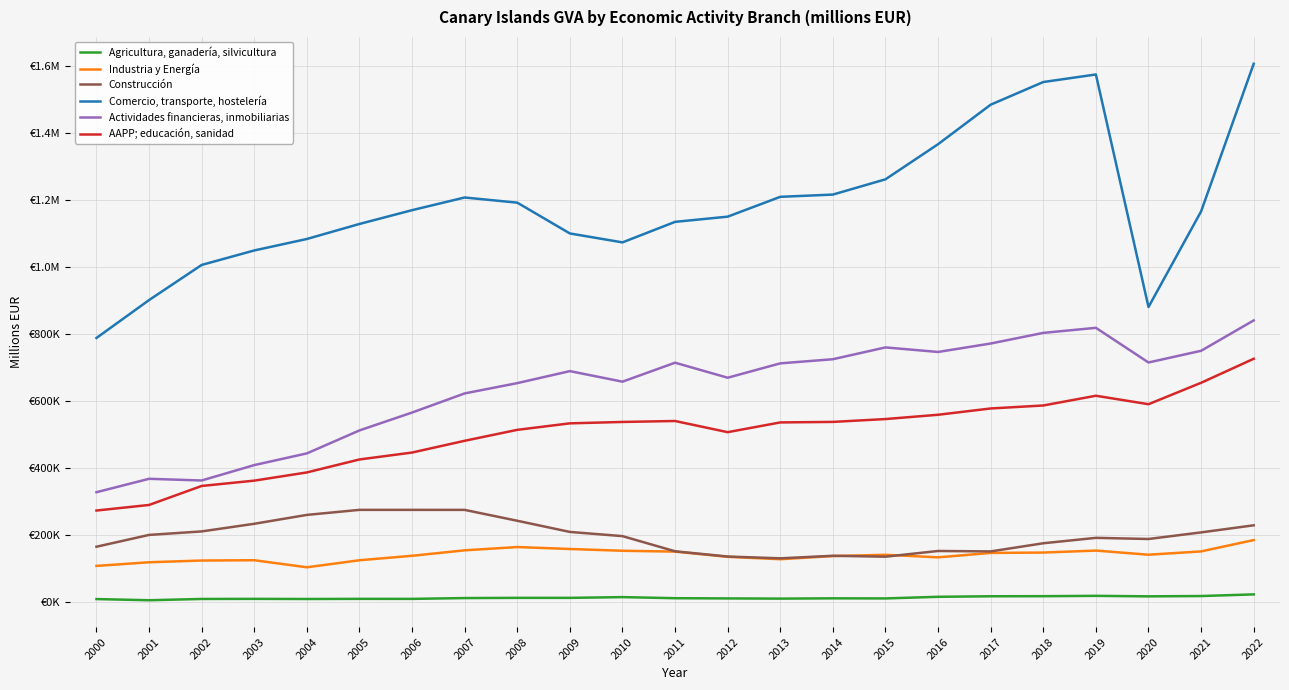

What is the value of the Comercio, transporte, hostelería point at the 1st from the left?

787959